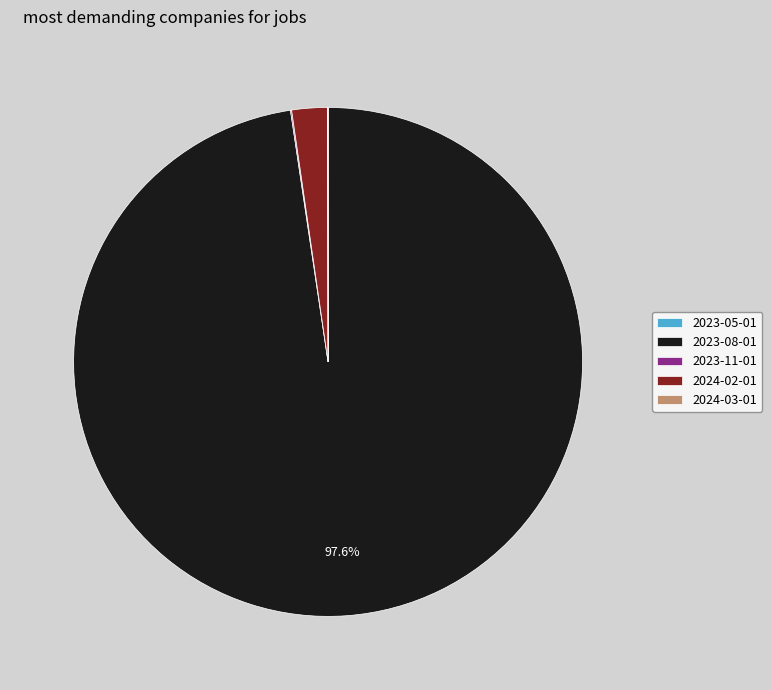

Which category accounts for the majority?

2023-08-01